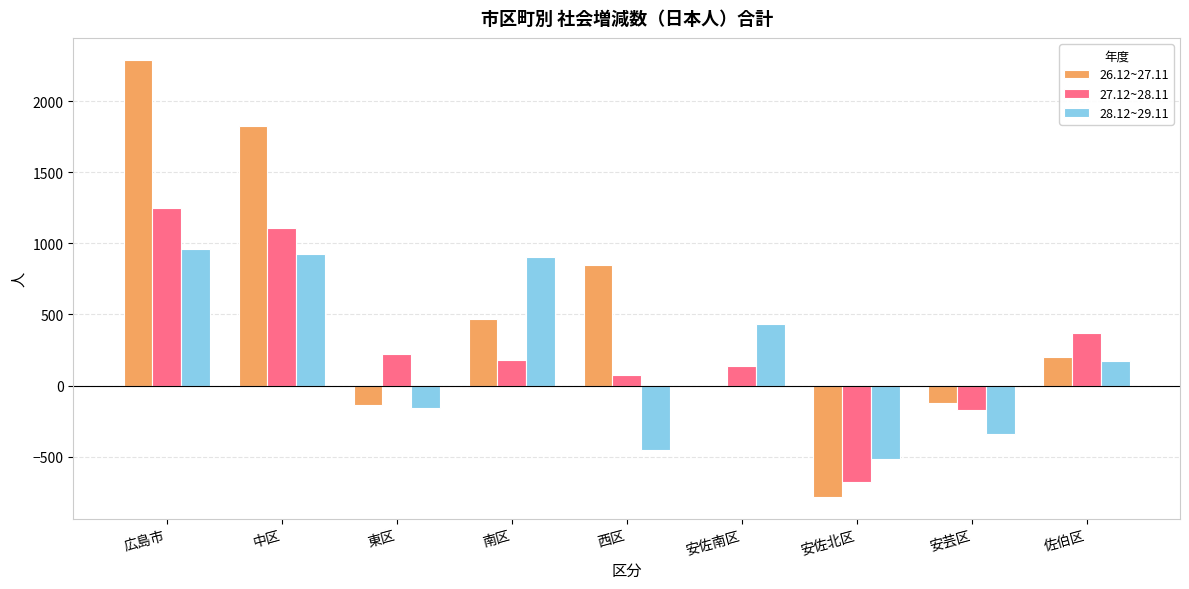

Which series changed the most between 東区 and 安芸区?

27.12~28.11